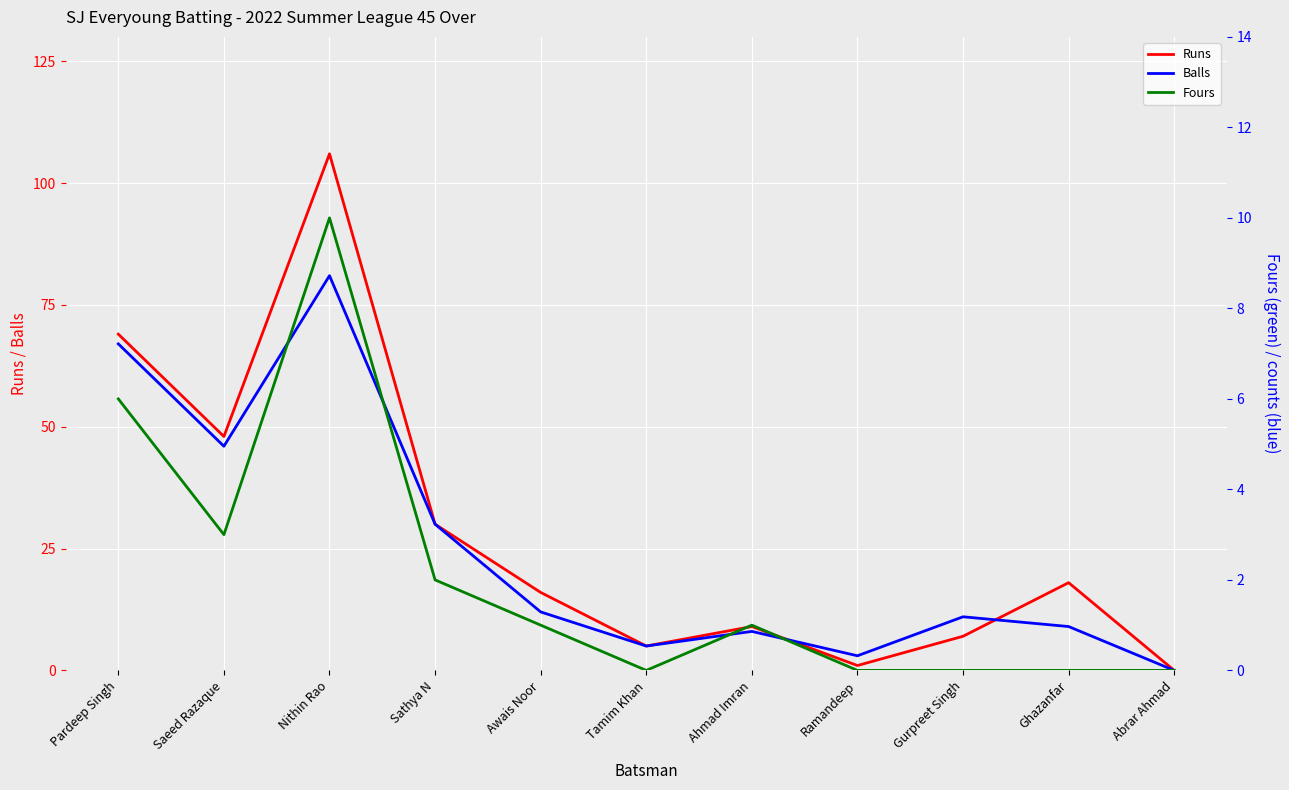

Is it true that Runs equals 9 at Tamim Khan?

False